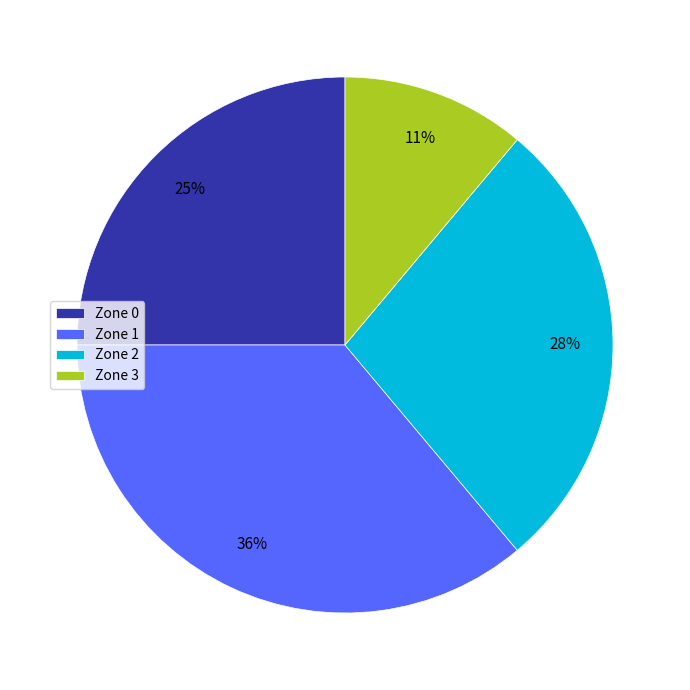

Which slice is the largest?

Zone 1